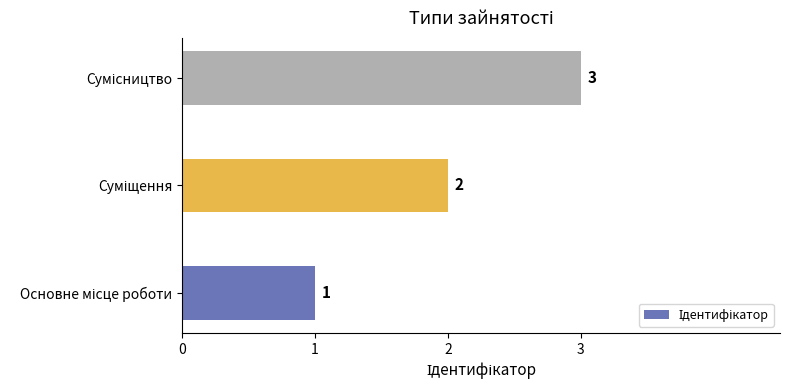

What is the greatest value displayed?

3